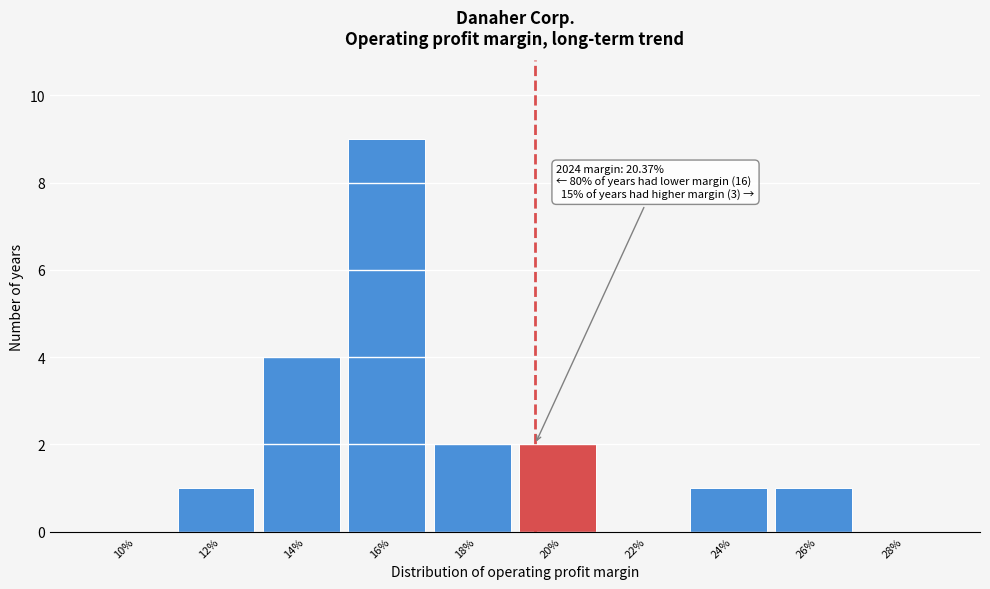

Reading left to right, transcribe all the data shown in this chart.

10%=0	12%=1	14%=4	16%=9	18%=2	20%=2	22%=0	24%=1	26%=1	28%=0